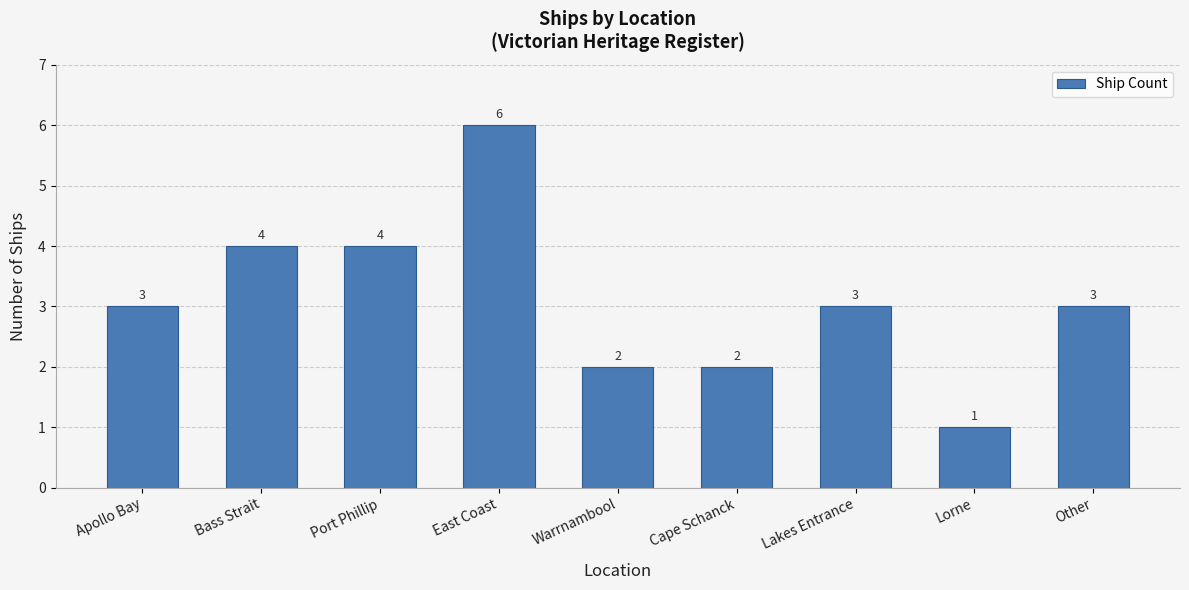

The value at Port Phillip is 1. True or false?

False